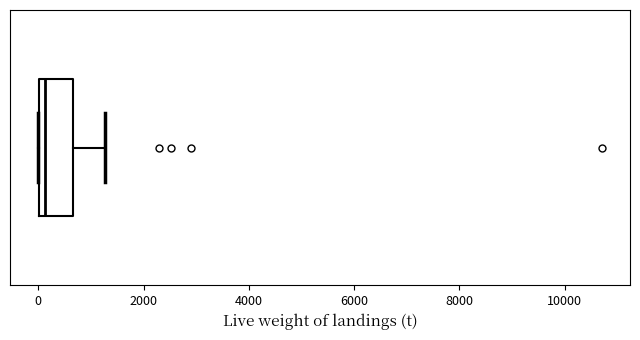

Where is the right edge of the box on the x-axis? The values are not printed on the chart, so give them approximately, as read against the axis.

600